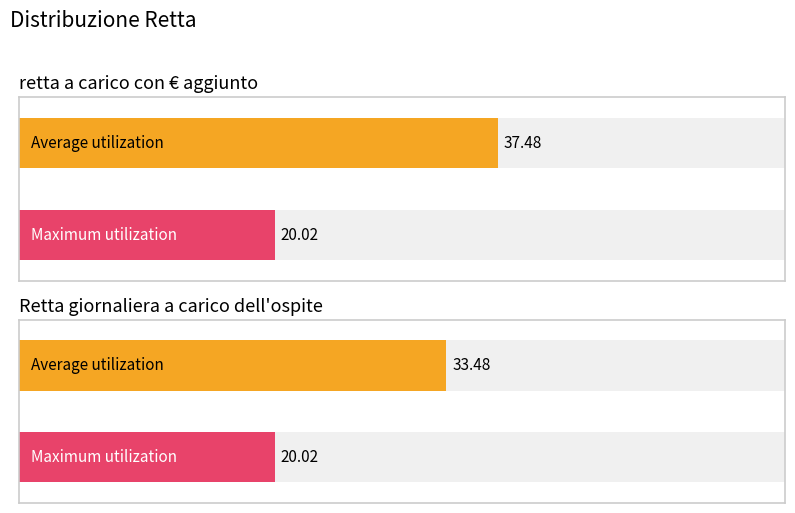

Rank the categories by Maximum utilization value from lowest to highest.

retta a carico con € aggiunto, Retta giornaliera a carico dell'ospite